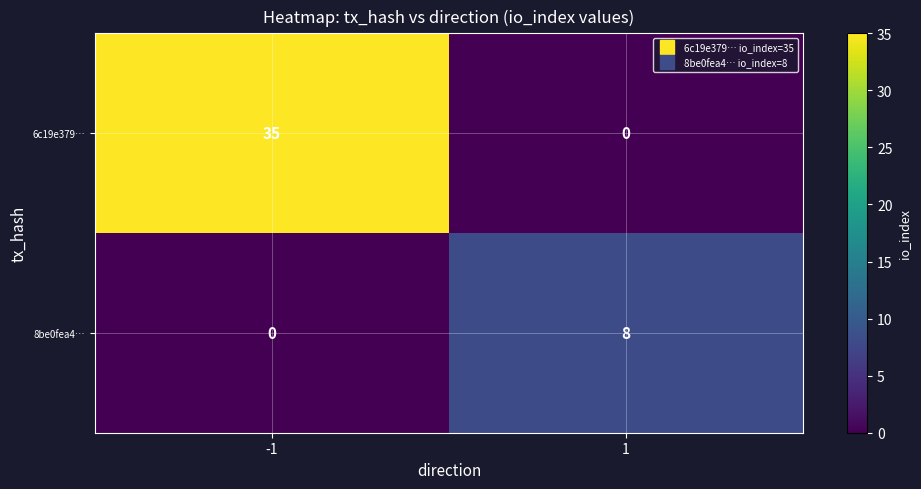

List the series in order of their peak value, highest first.

6c19e379…, 8be0fea4…